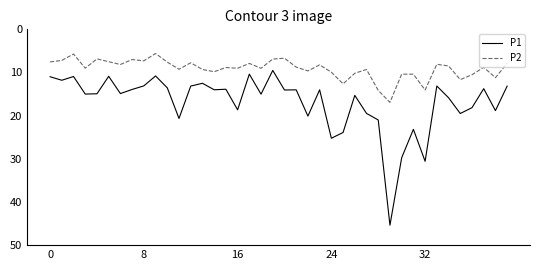

What is the average value of the P2 series?

9.1